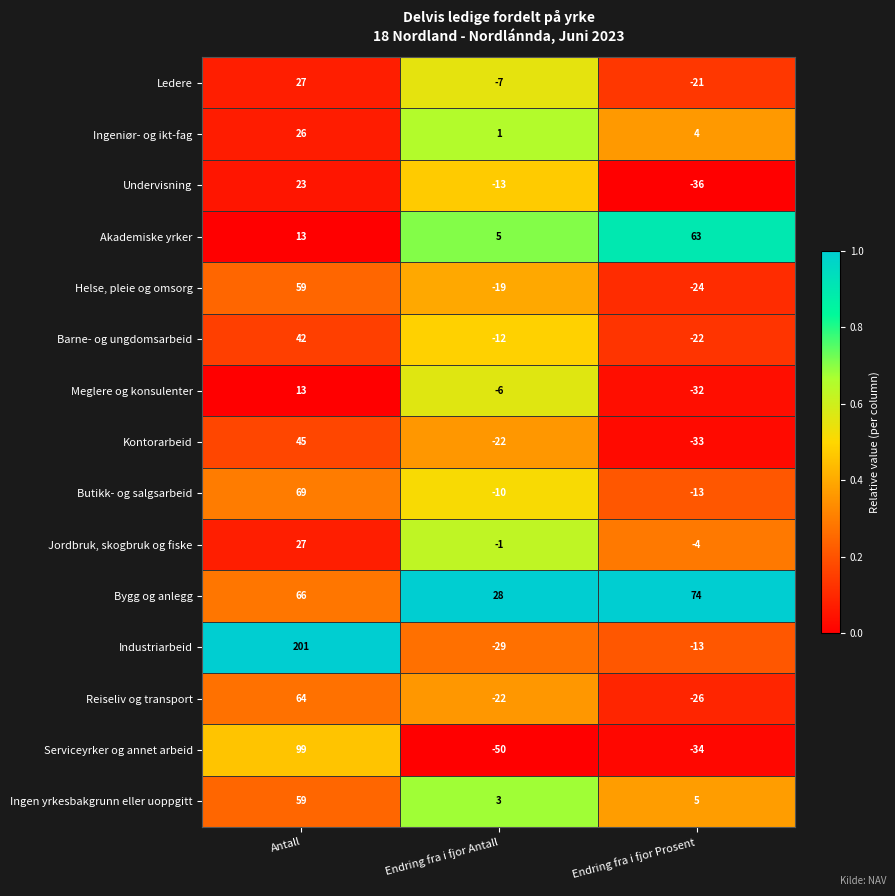

True or false: Ingen yrkesbakgrunn eller uoppgitt has a value of 59 at Antall.

True